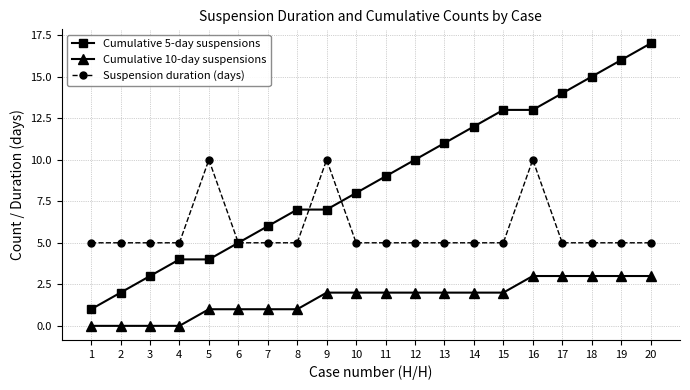

What are all the series names shown in the legend?

Cumulative 5-day suspensions, Cumulative 10-day suspensions, Suspension duration (days)